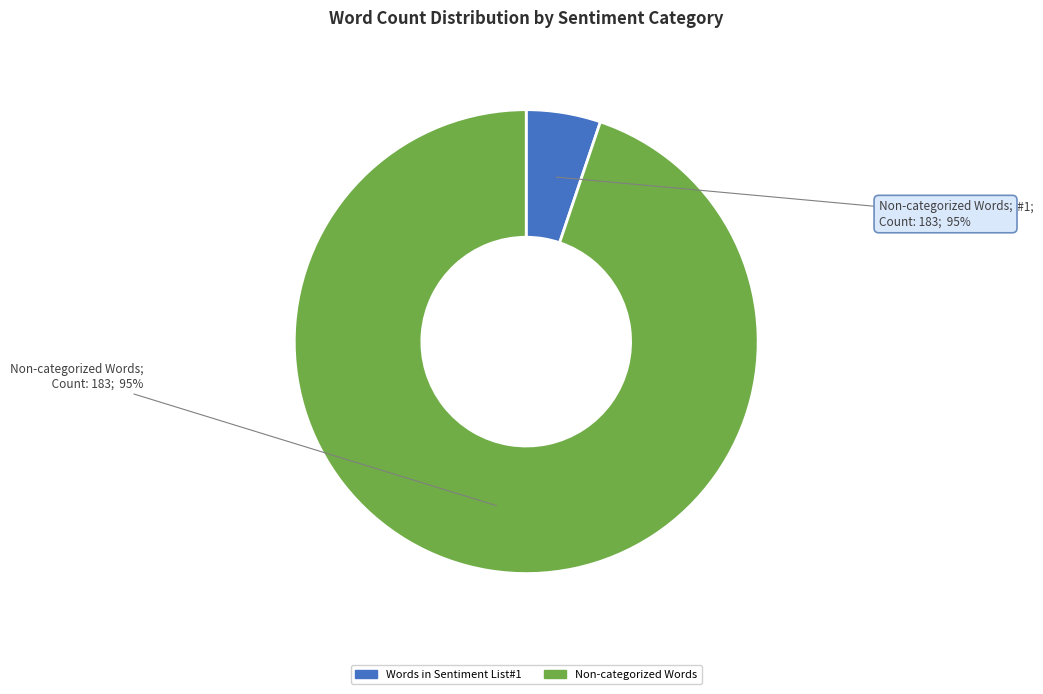

How many segments does this pie chart have?

2